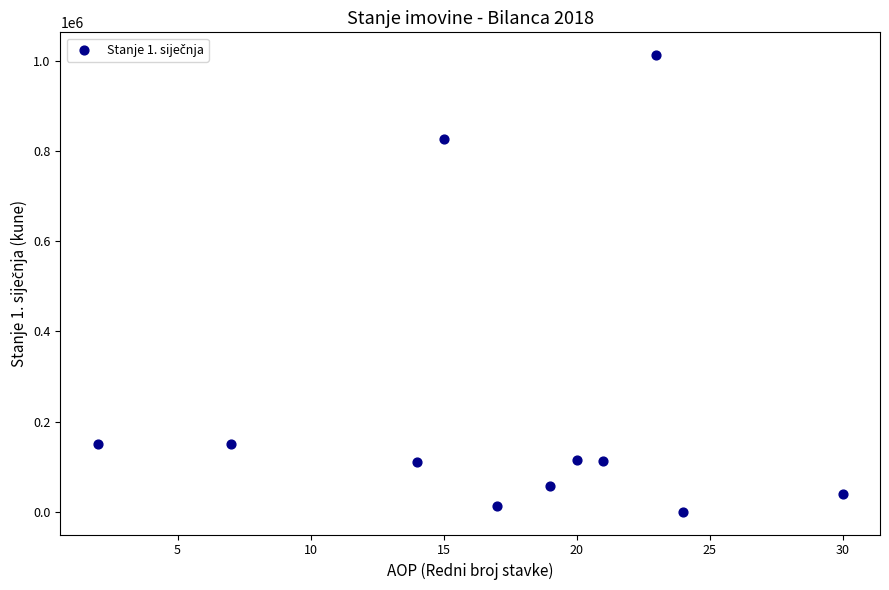

What is the range of Y values (max minus min)?

1012892